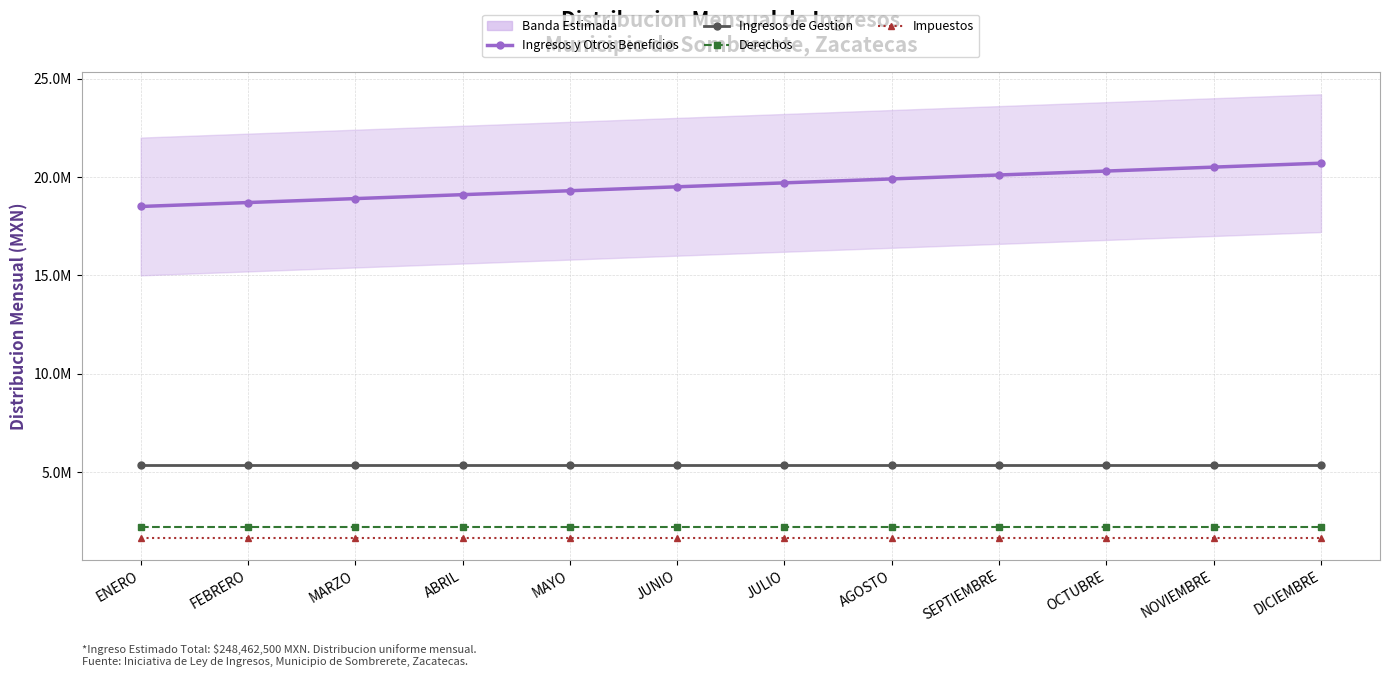

At how many categories does at least one series exceed 17563994?

12